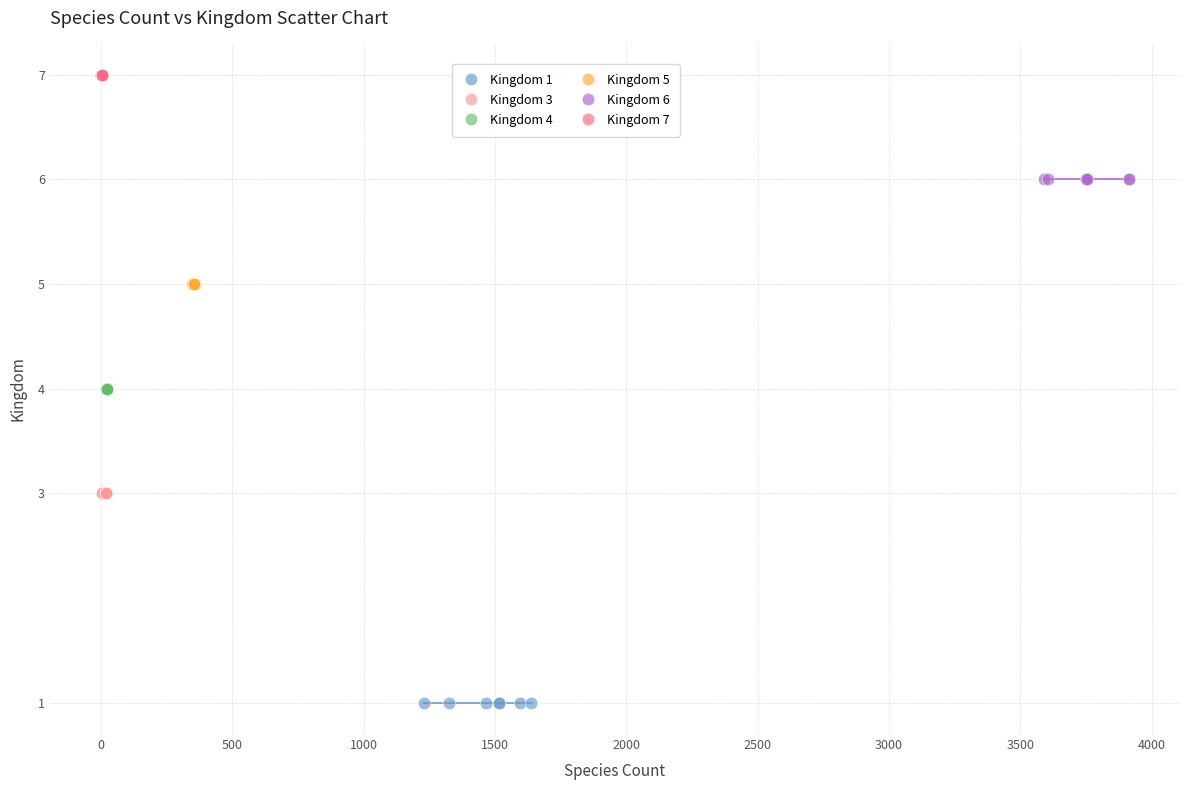

Which series contains the highest Y value?

Kingdom 7